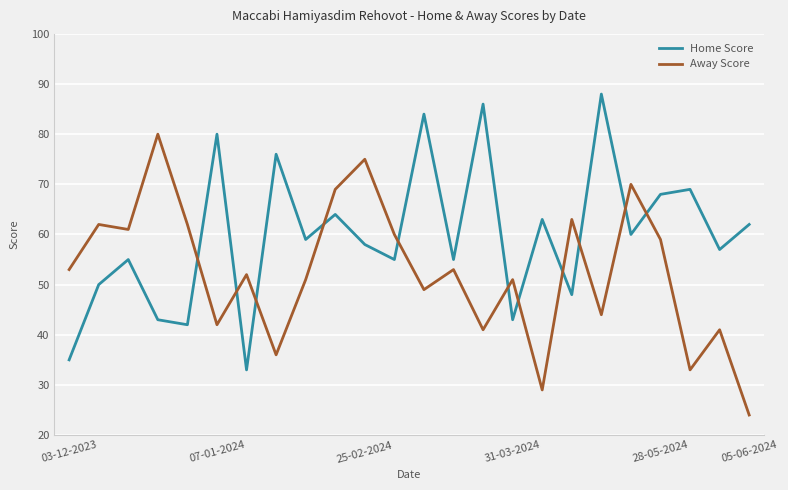

What is the difference between the maximum and minimum values in the Home Score series?

55